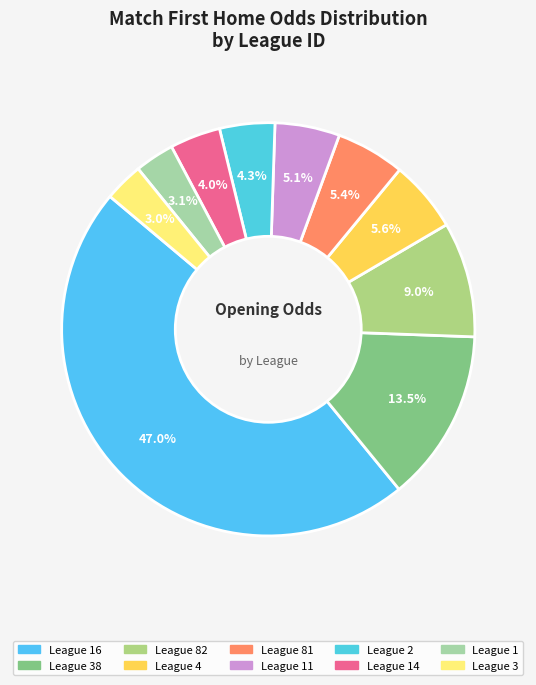

Does any single category account for the majority?

No